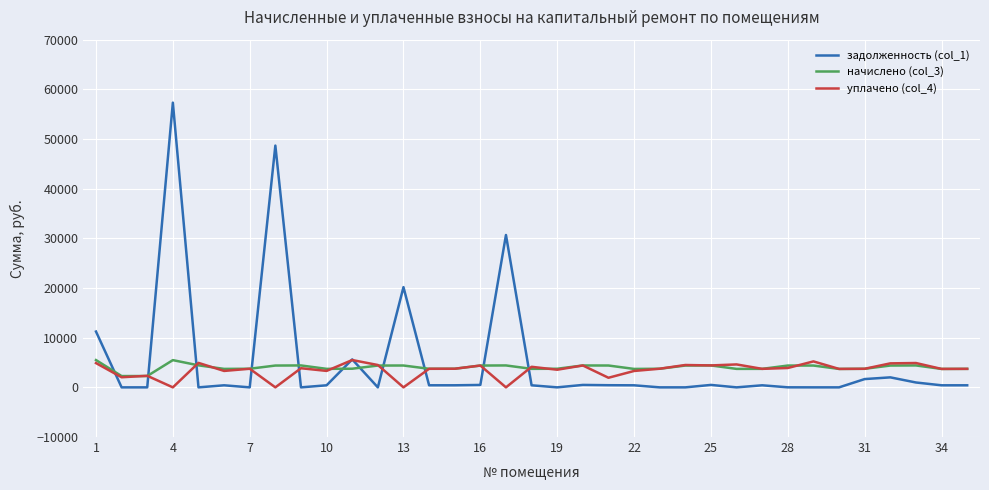

What is the lowest value of the начислено (col_3) series?

2273.7